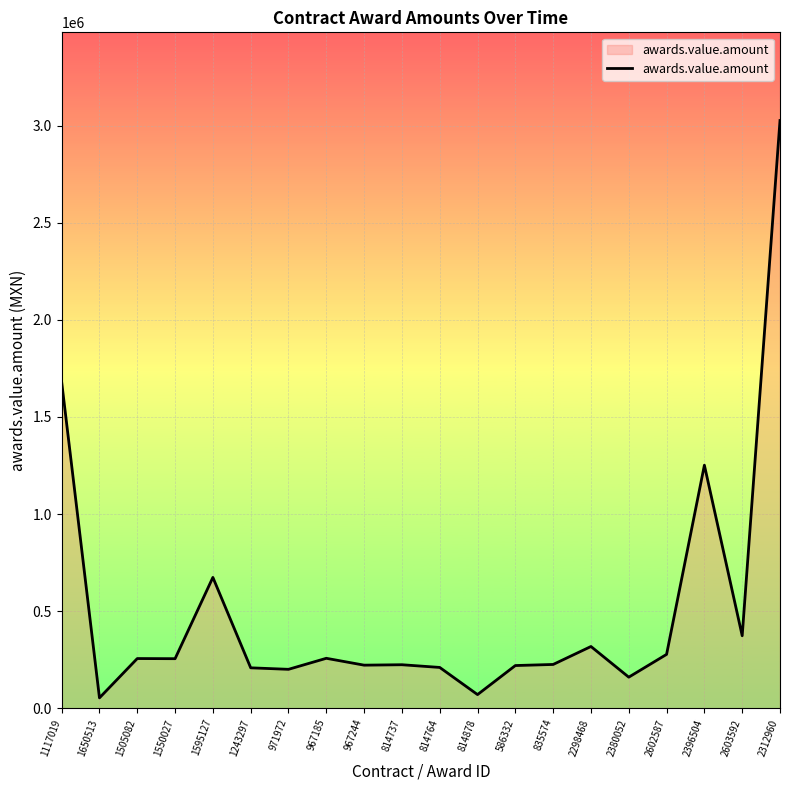

What is the ratio of the value at 967244 to the value at 971972?

1.1